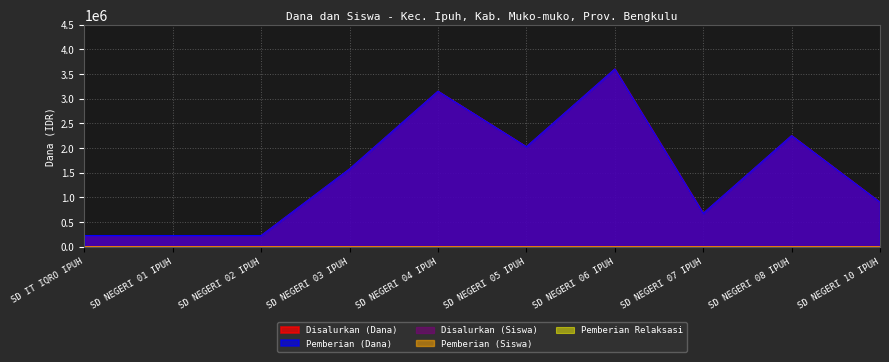

True or false: Disalurkan (Dana) has more than 1 interior local peaks.

True